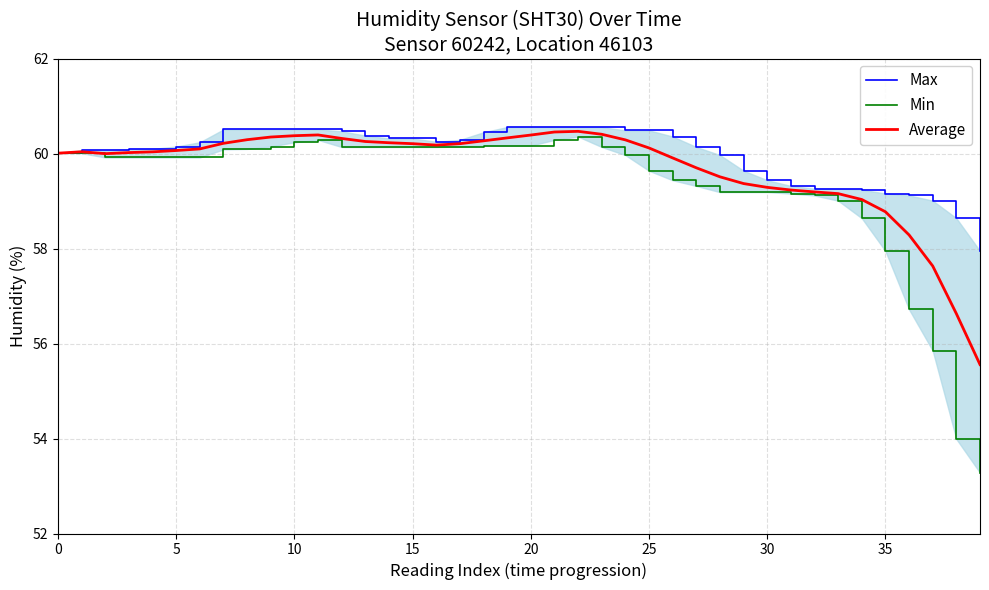

At which category is the sum across all series the highest?

22